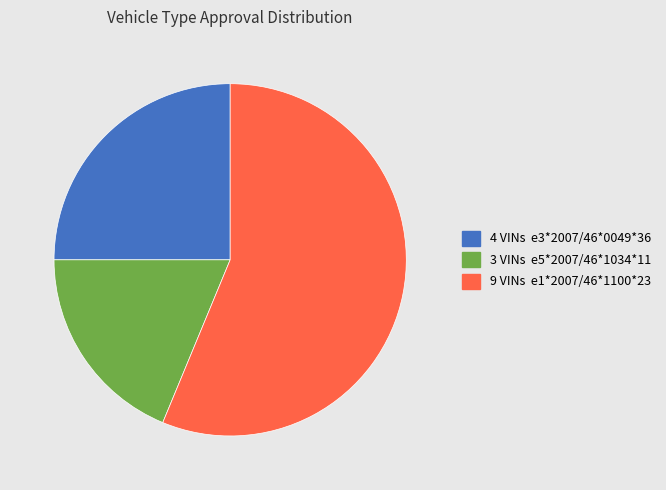

Does any single category account for the majority?

Yes